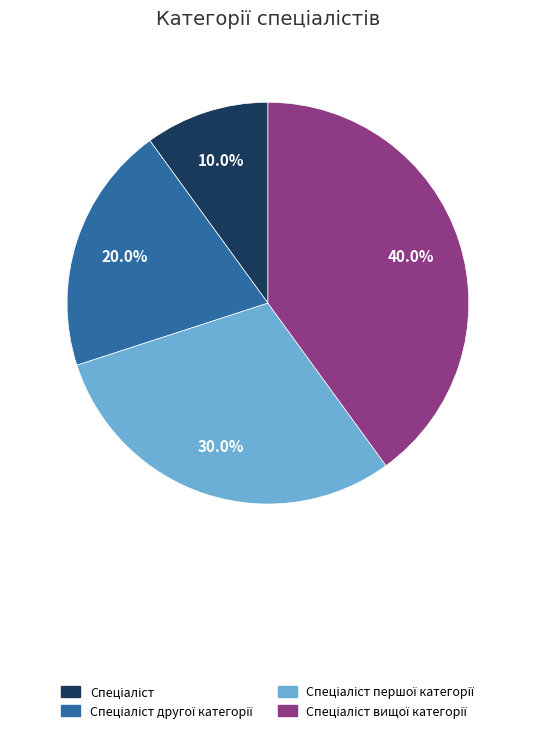

Does any single category account for the majority?

No